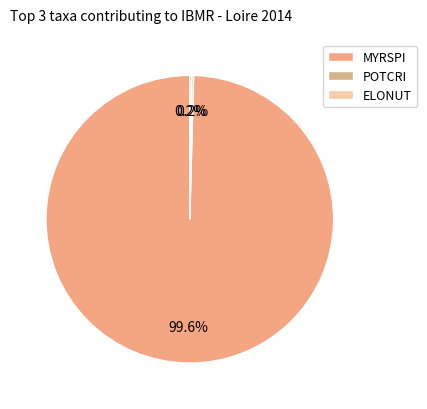

Which slice is the smallest?

POTCRI